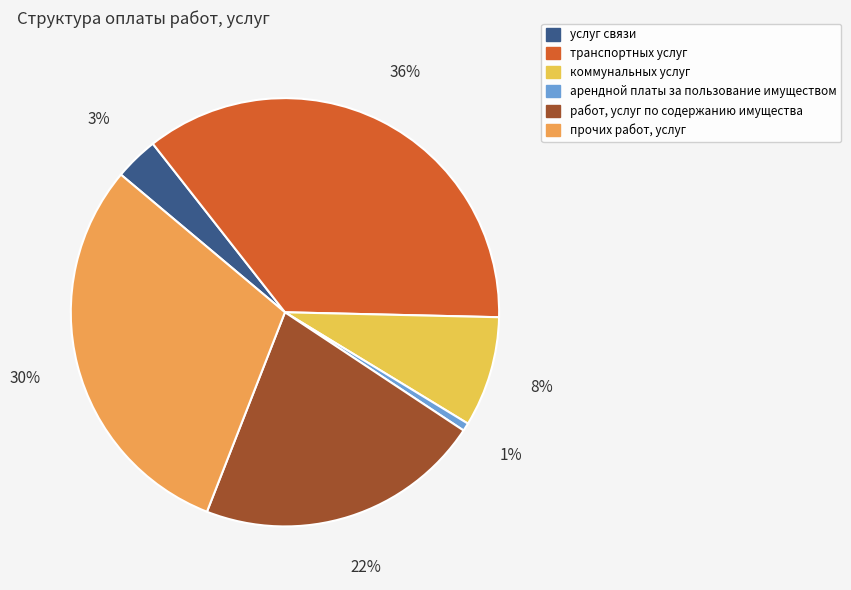

Count the number of slices in the pie.

6